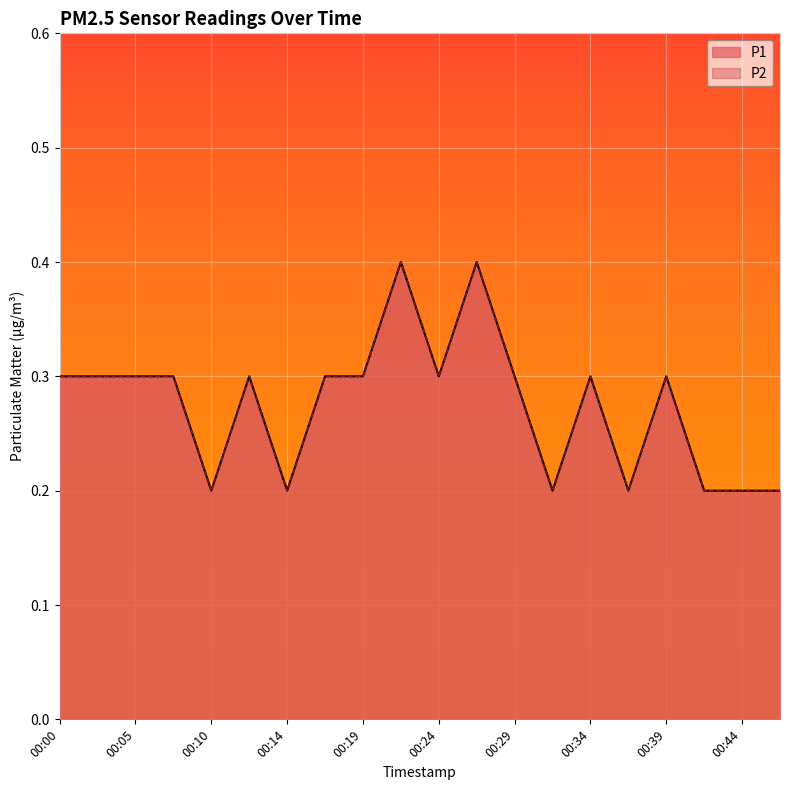

True or false: P1 and P2 intersect in this chart.

False